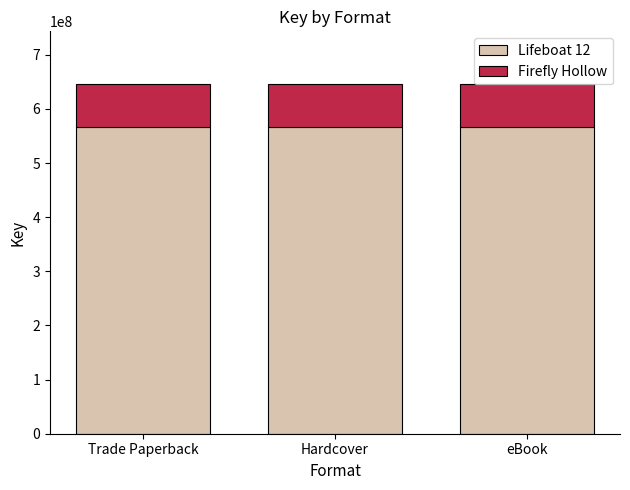

What is the maximum value for Lifeboat 12?

567301969